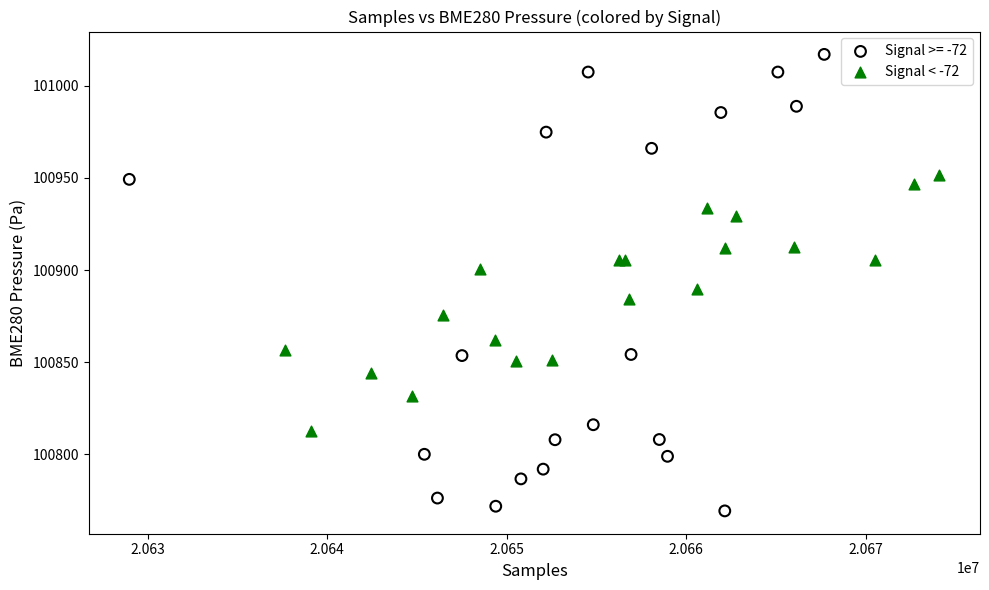

Which series reaches the minimum Y coordinate?

Signal >= -72